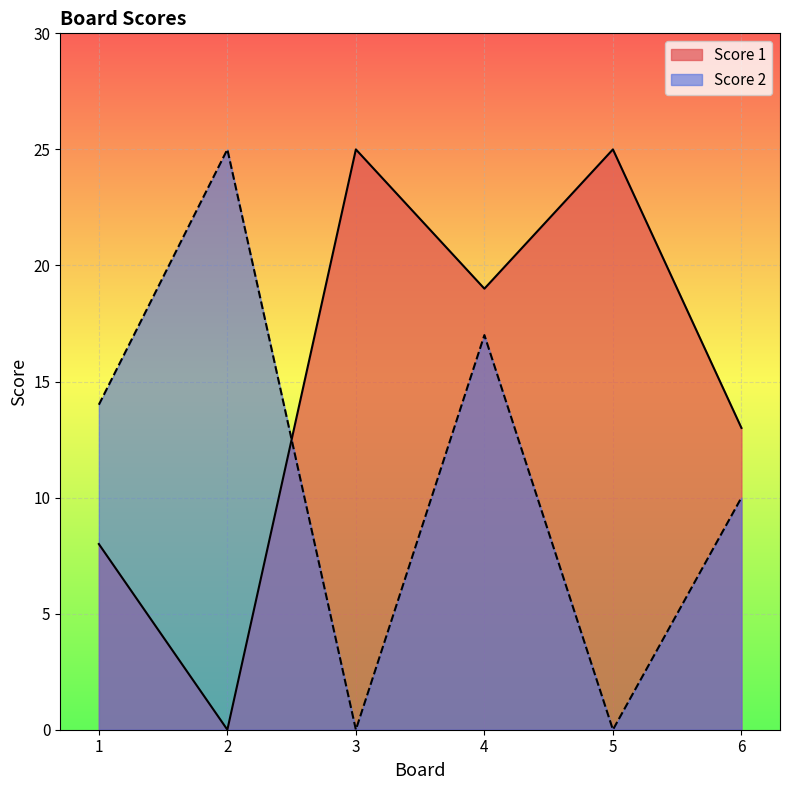

What is the average value of the Score 2 series?

11